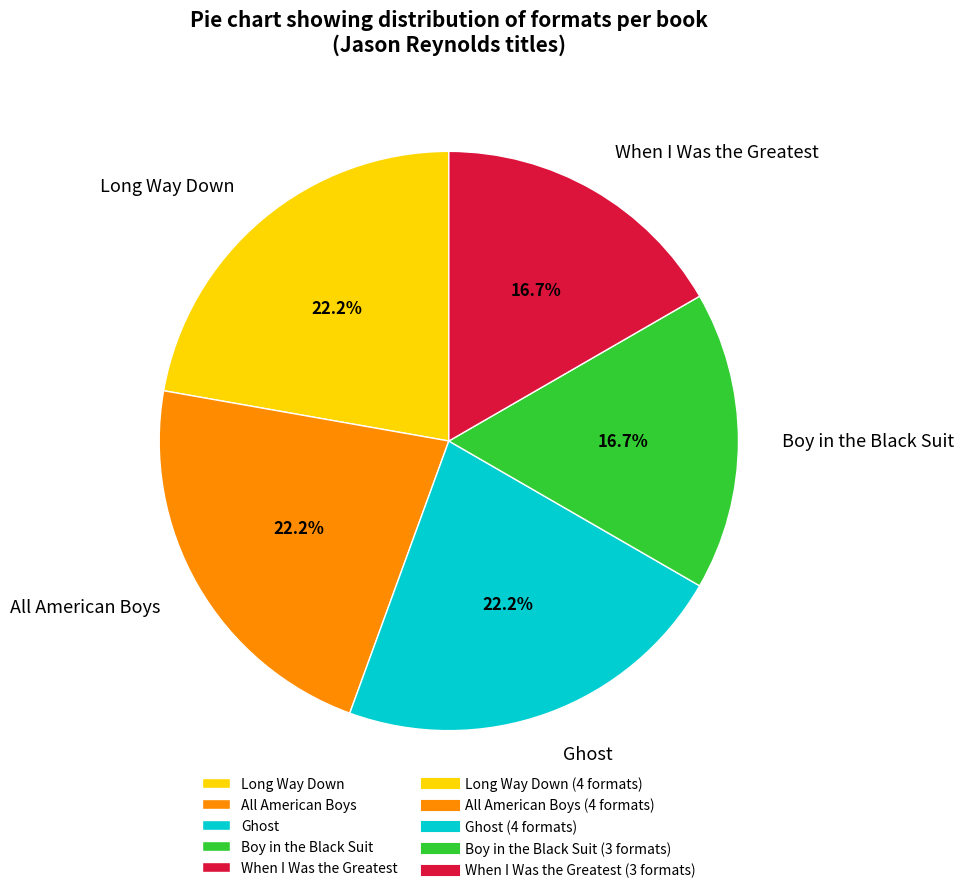

Is When I Was the Greatest the majority of the pie?

No